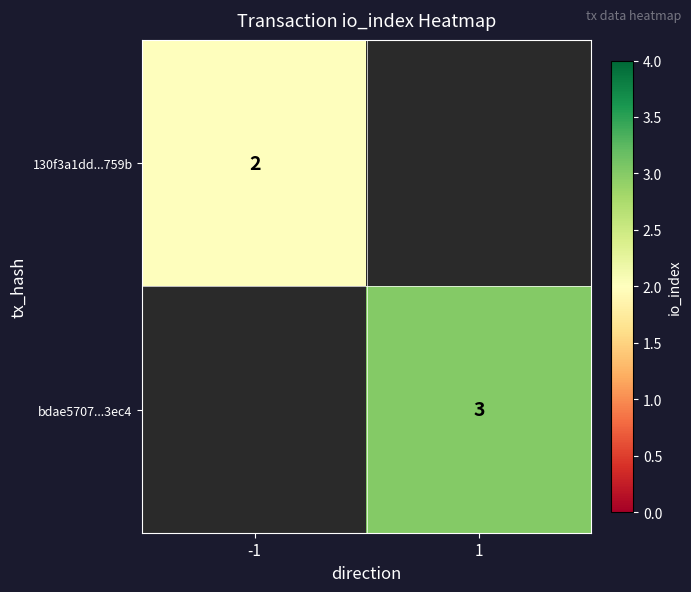

Is it true that 130f3a1dd...759b equals 3 at -1?

False